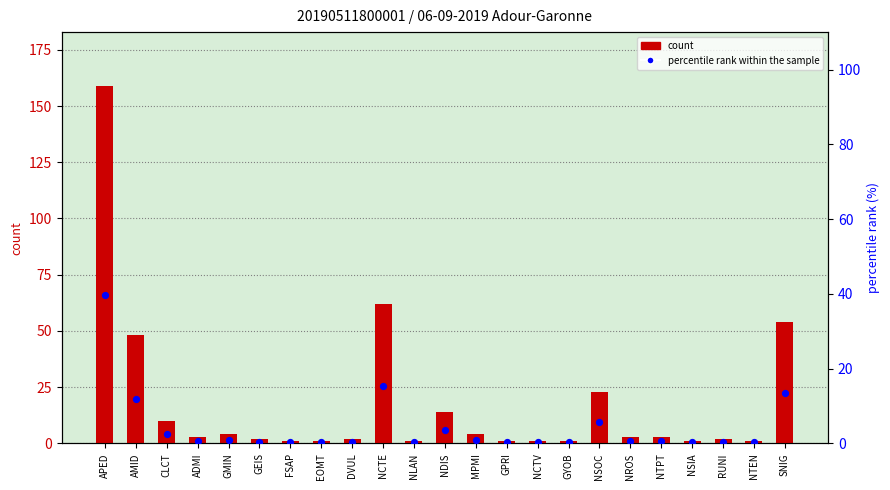

At how many categories does at least one series exceed 76?

1